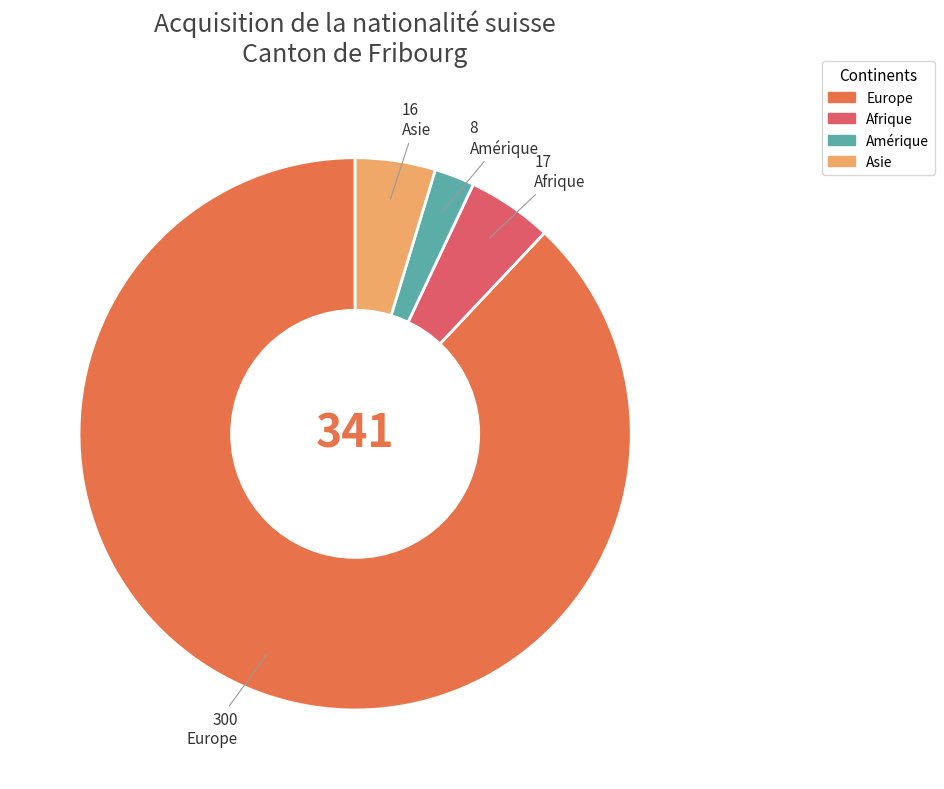

Which category has the smallest portion of the pie?

Amérique